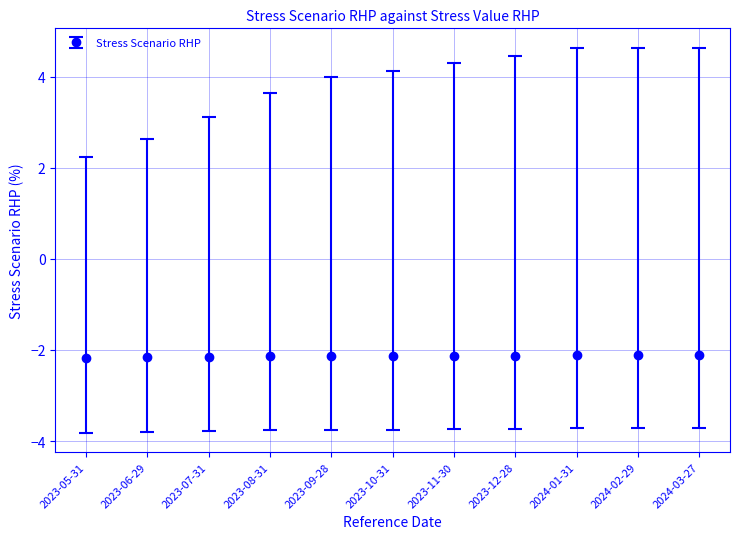

What is the smallest value displayed?

-2.2